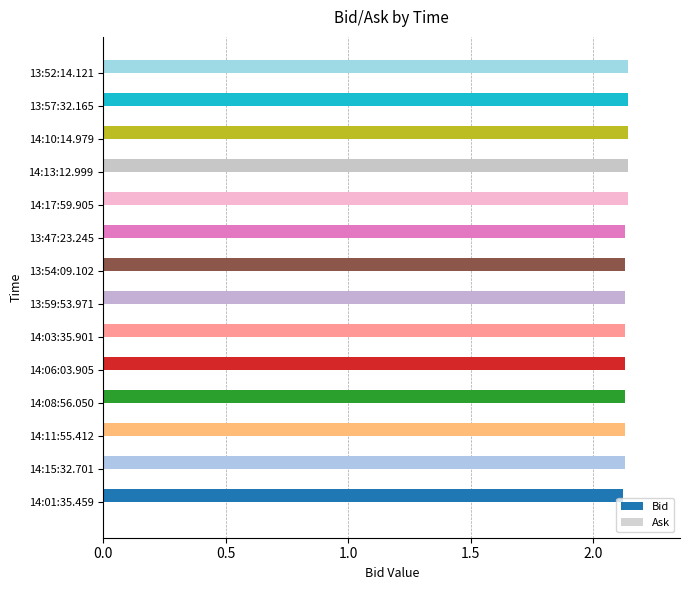

What is the sum of the values at 13:59:53.971 and 14:17:59.905?

4.3